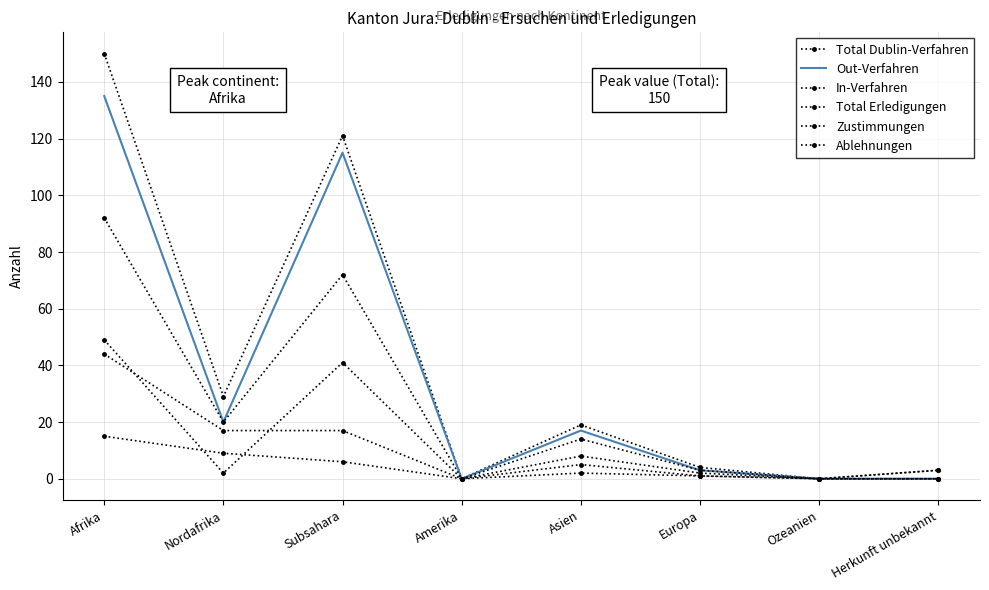

Which label corresponds to the largest value in the chart?

Afrika